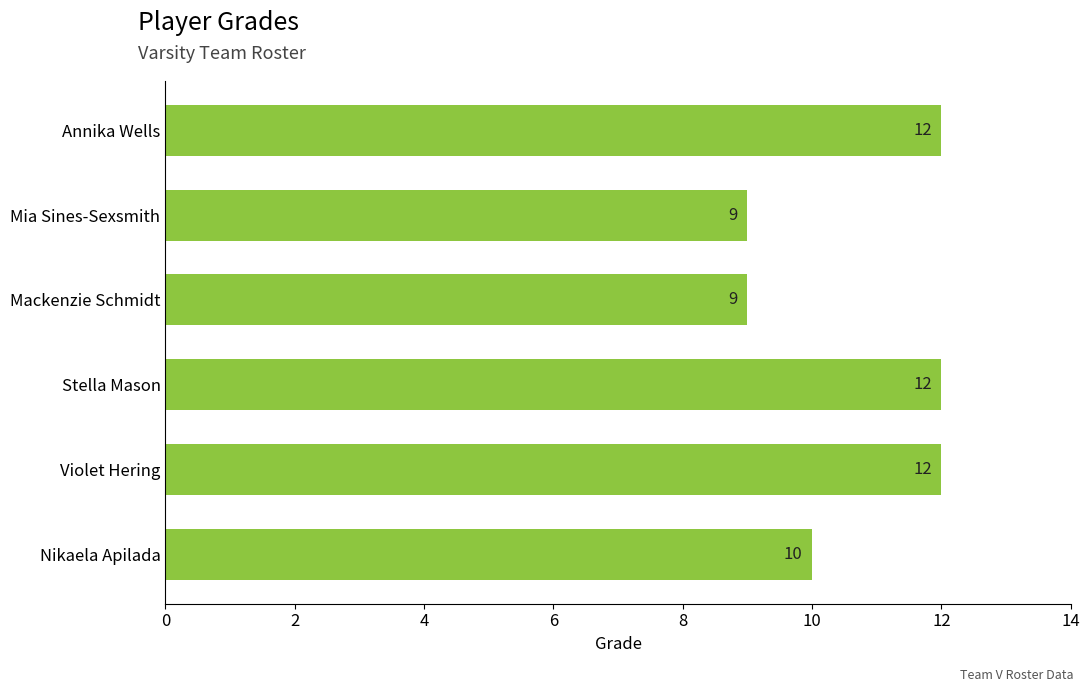

Reading bottom to top, transcribe all the data shown in this chart.

10	12	12	9	9	12